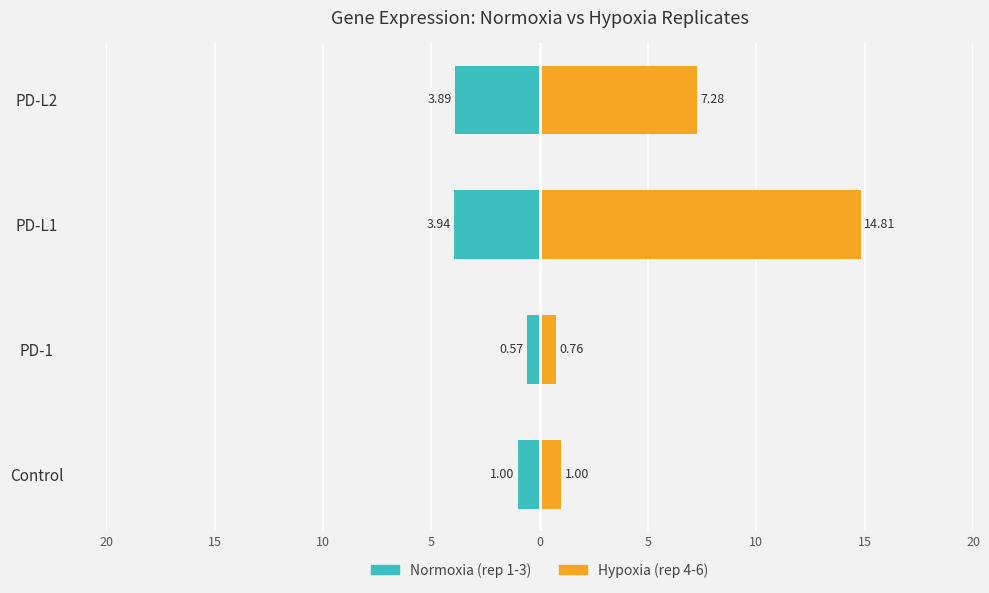

How many distinct data groups are displayed?

2